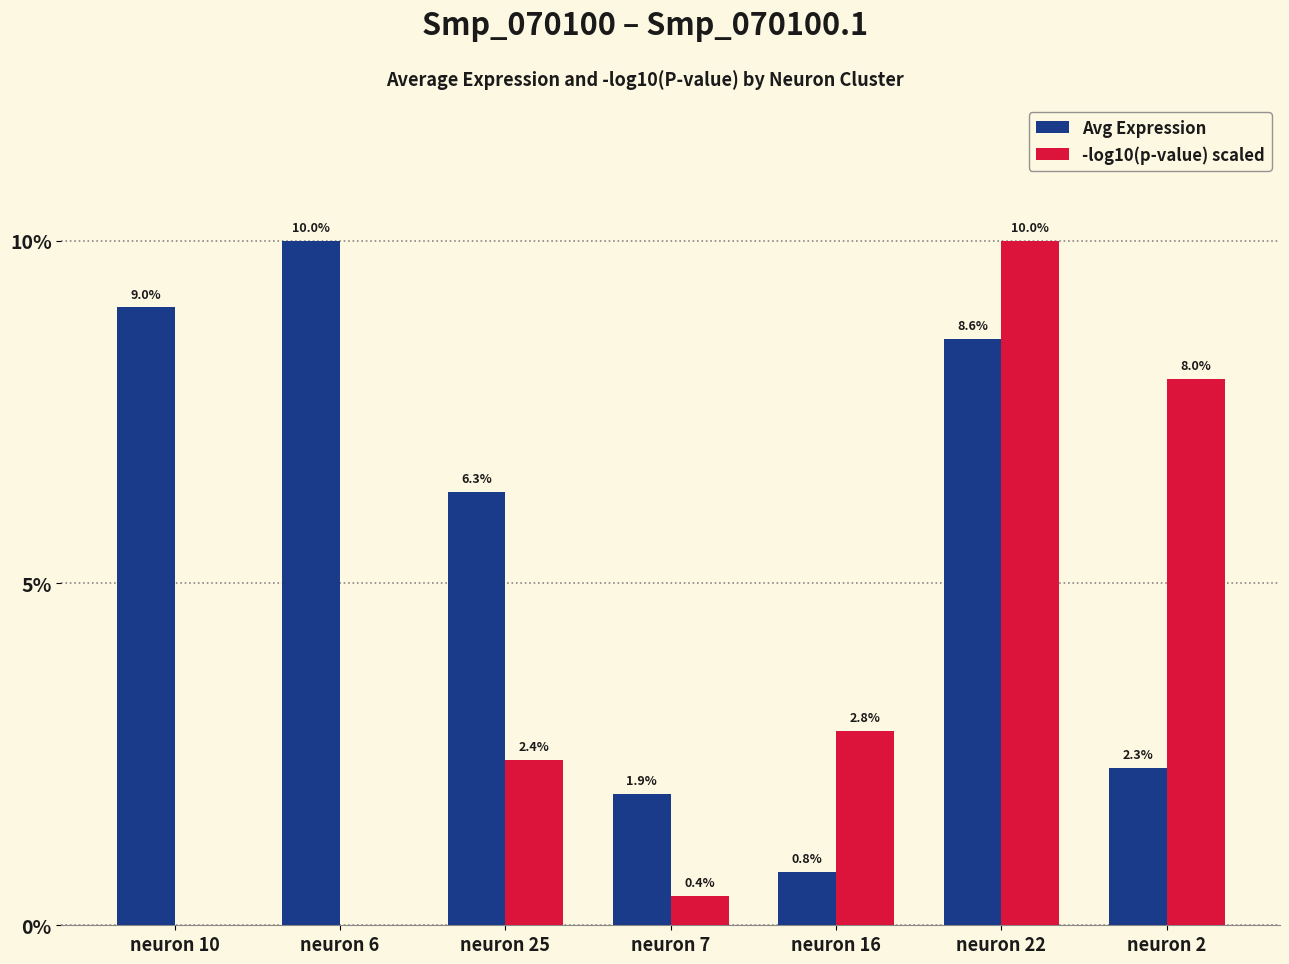

Reading left to right, extract all data points from this chart.

Avg Expression: 9.0	10.0	6.3	1.9	0.8	8.6	2.3
-log10(p-value) scaled: 0.0	0.0	2.4	0.4	2.8	10.0	8.0